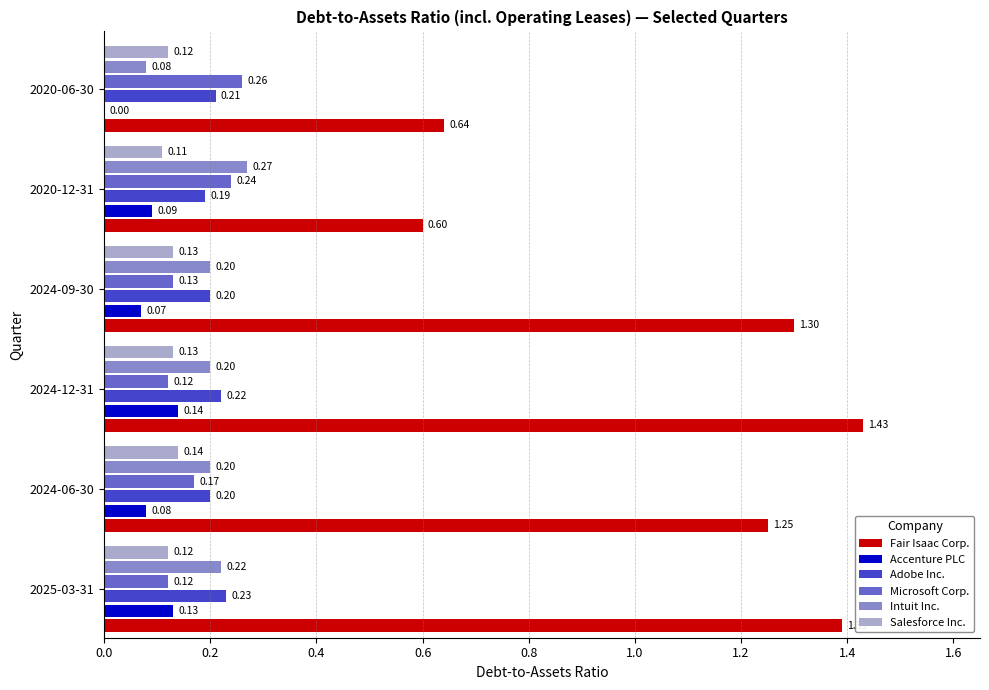

What is the average value of the Adobe Inc. series?

0.2